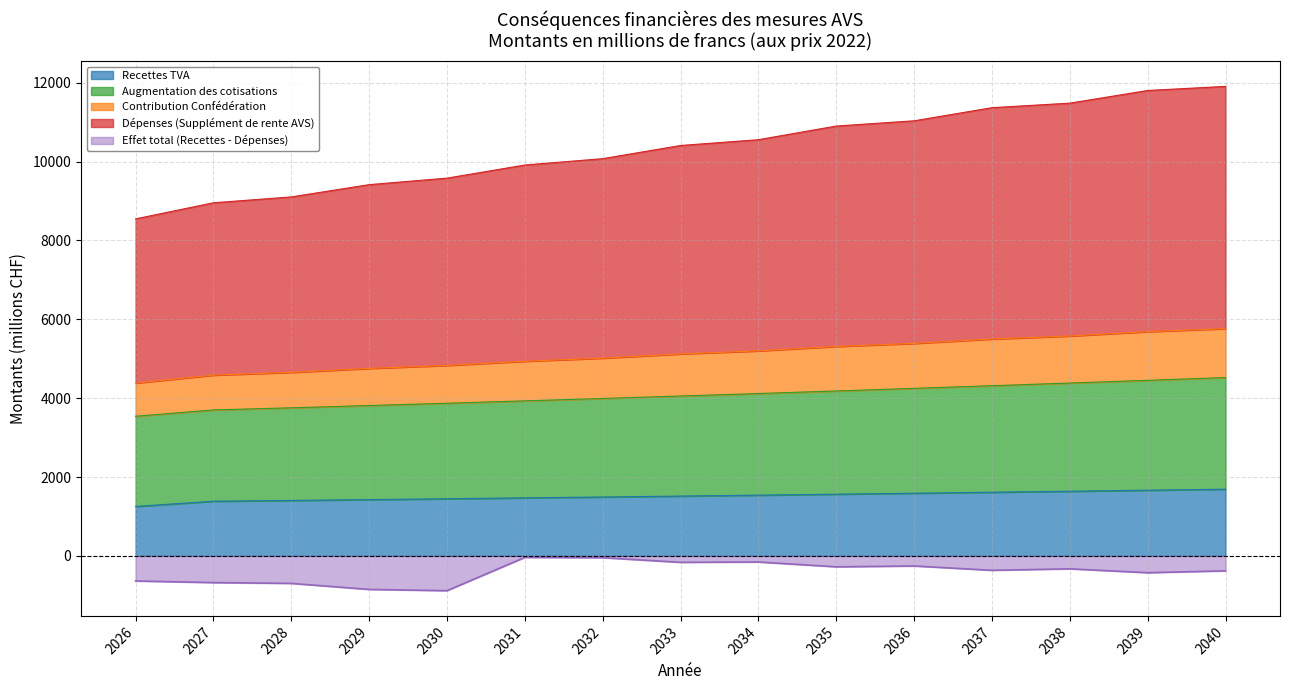

At which label does Dépenses (Supplément de rente AVS) reach its peak?

2040